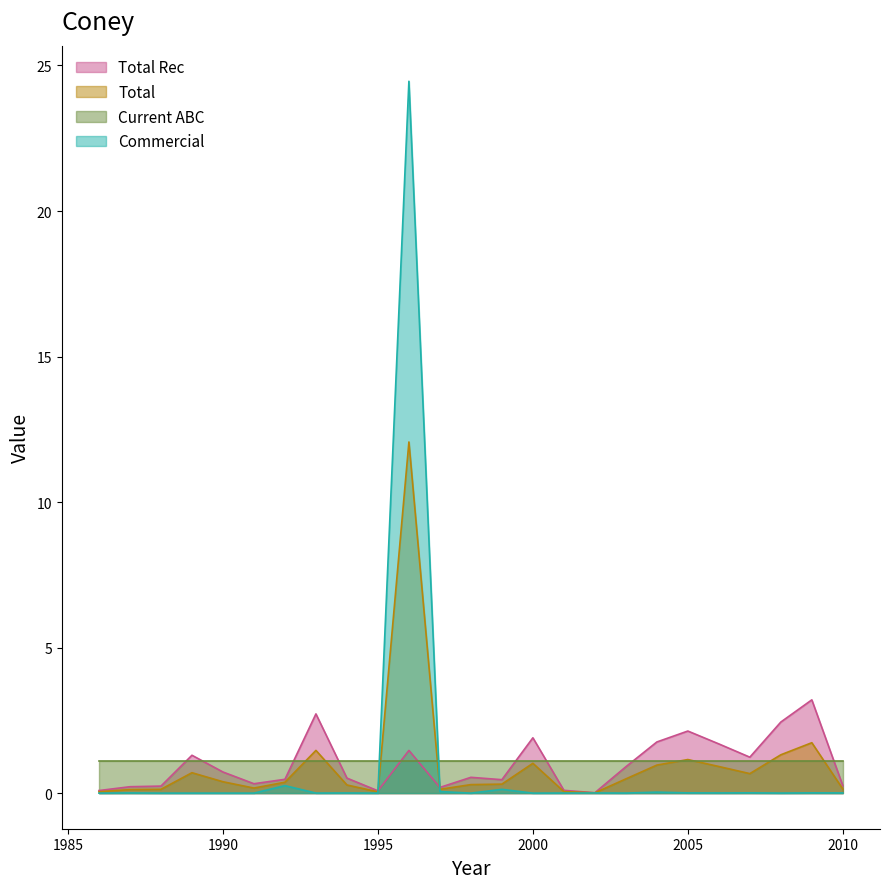

Where do Total Rec and Total first cross each other?

1995 and 1996